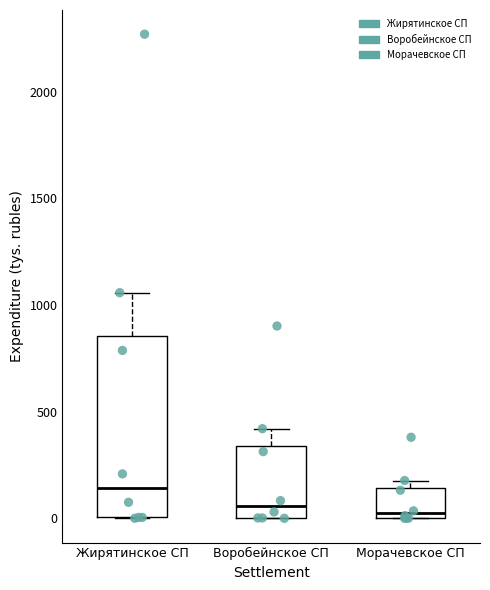

Where does the upper whisker of the box for Жирятинское СП end on the y-axis? The values are not printed on the chart, so give them approximately, as read against the axis.

1050